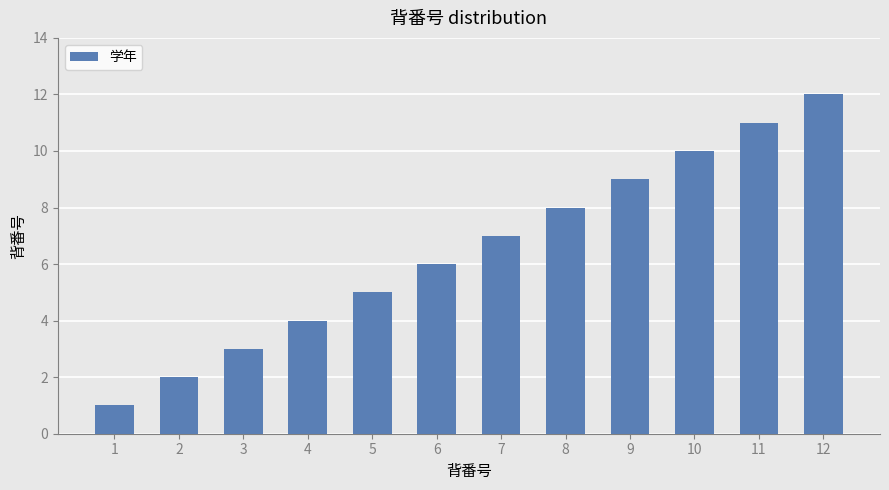

What is the change in value from 2 to 7?

+5